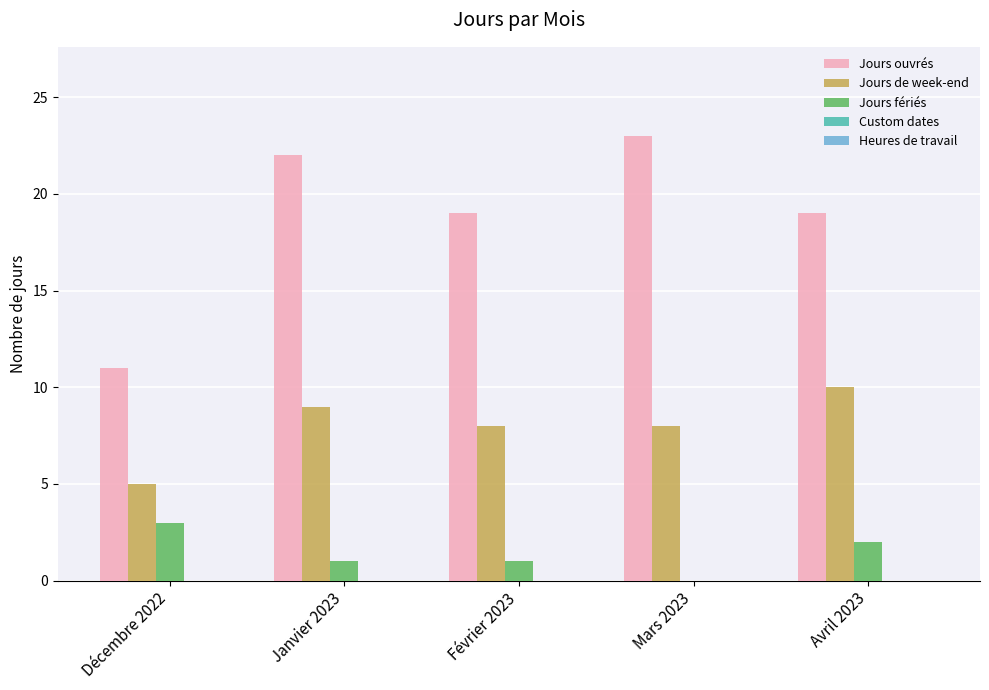

What is the total value across all series at Décembre 2022?

19